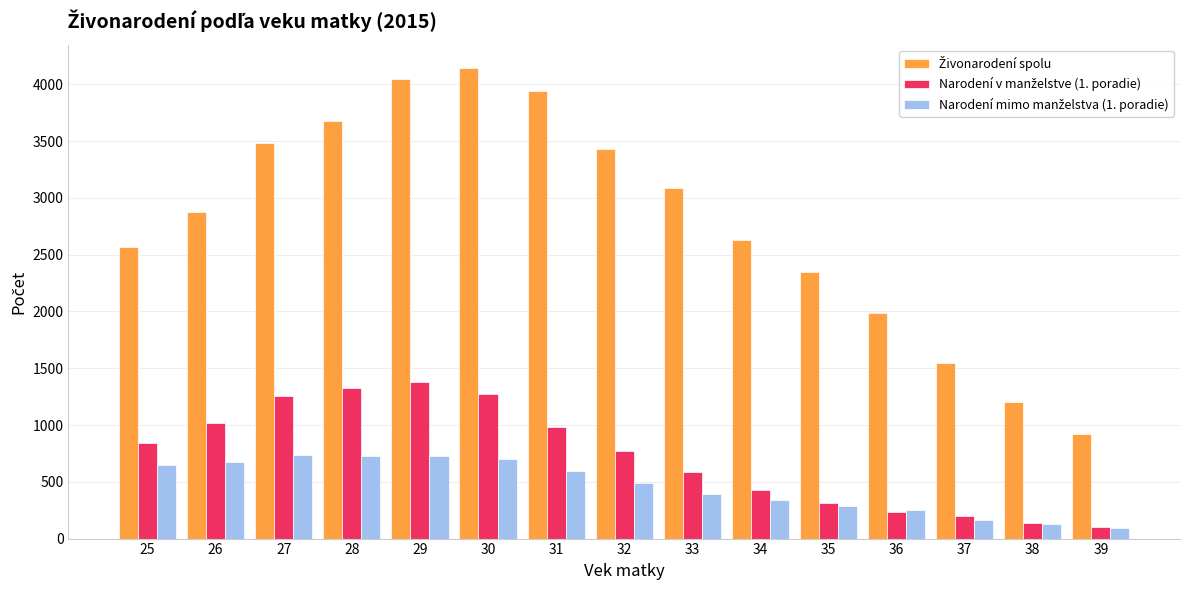

How many data points does each series have?

15